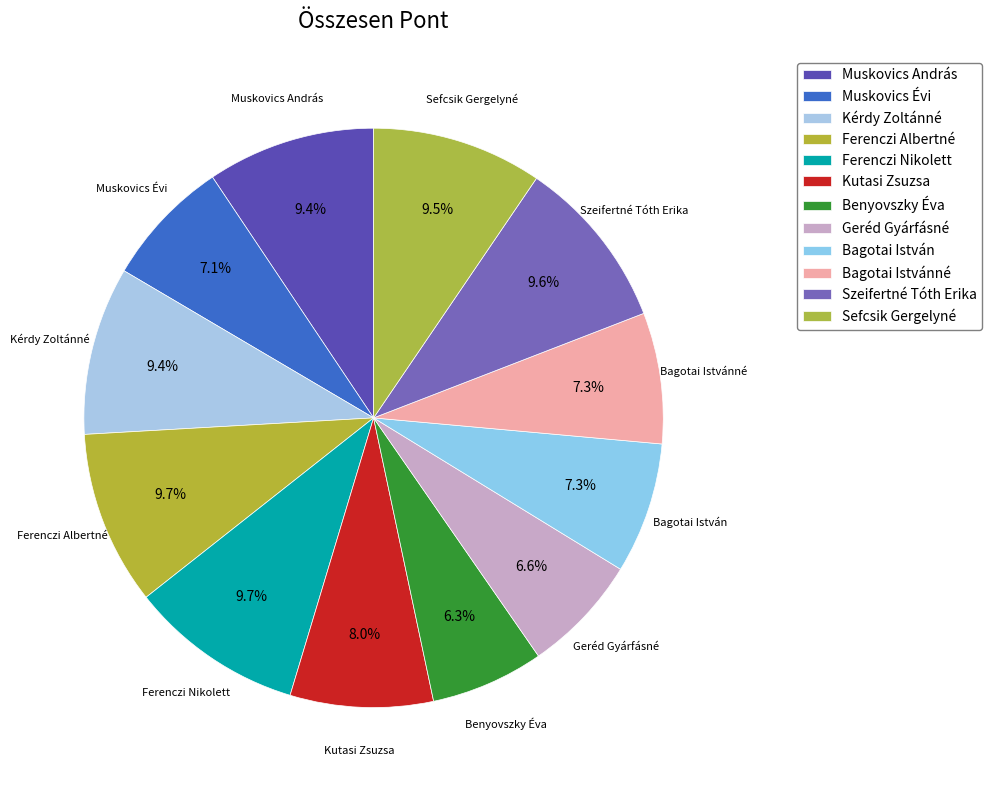

True or false: Sefcsik Gergelyné accounts for 10% of the total.

True